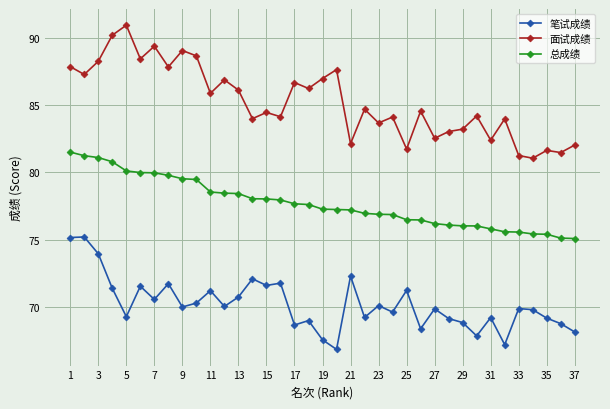

What is the value of the 面试成绩 point at the 5th from the left?

90.9